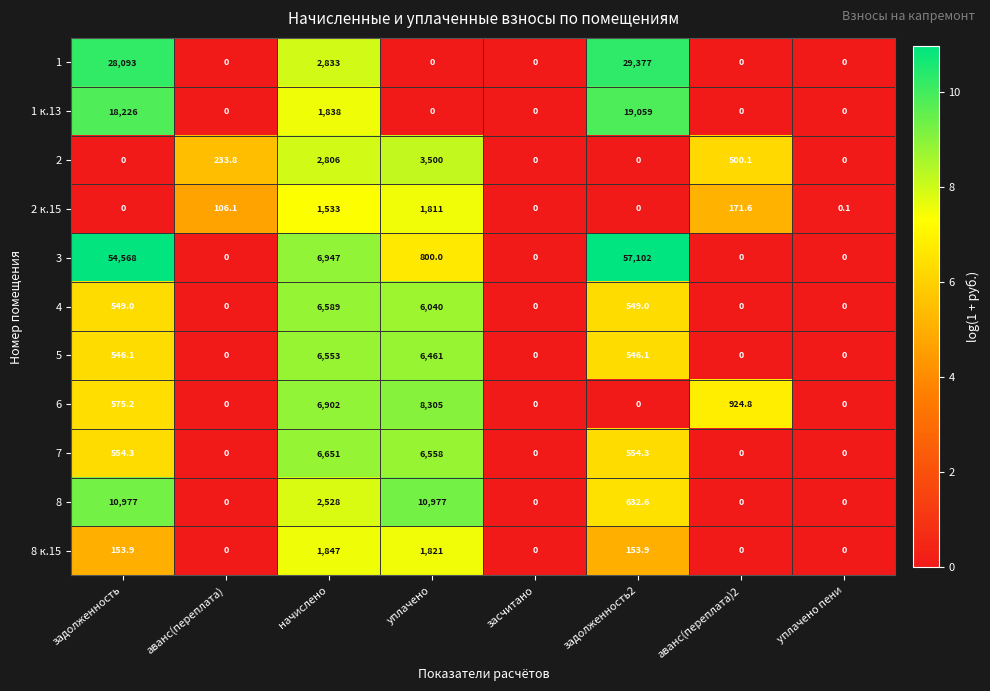

Rank the series by their maximum value, from highest to lowest.

3, 1, 1 к.13, 8, 6, 7, 4, 5, 2, 8 к.15, 2 к.15